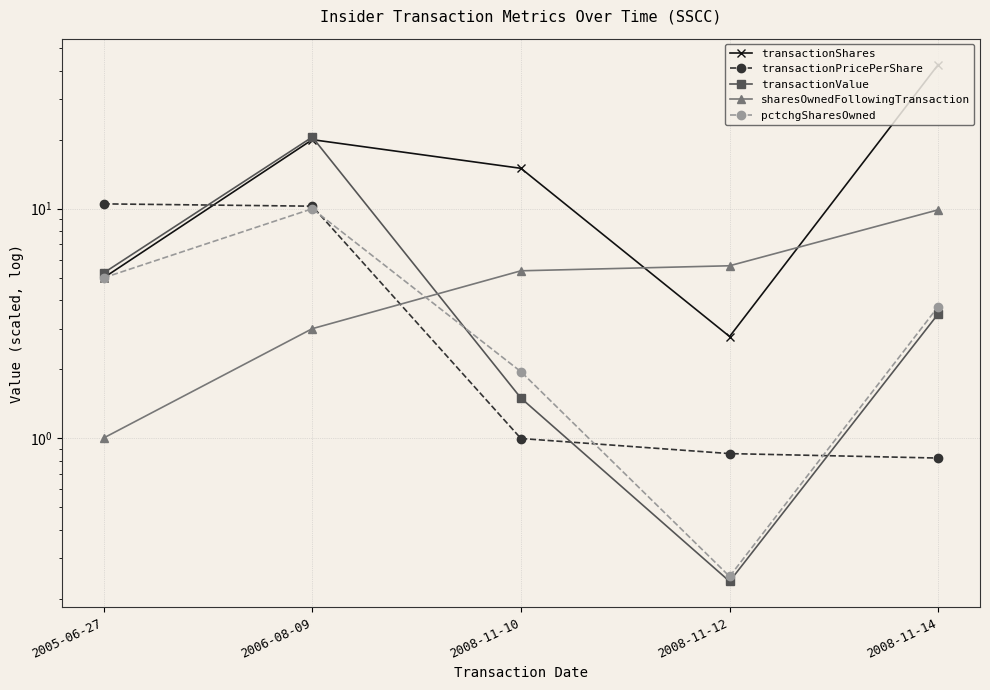

The pctchgSharesOwned series shows 0.2 at 2008-11-12. True or false?

True